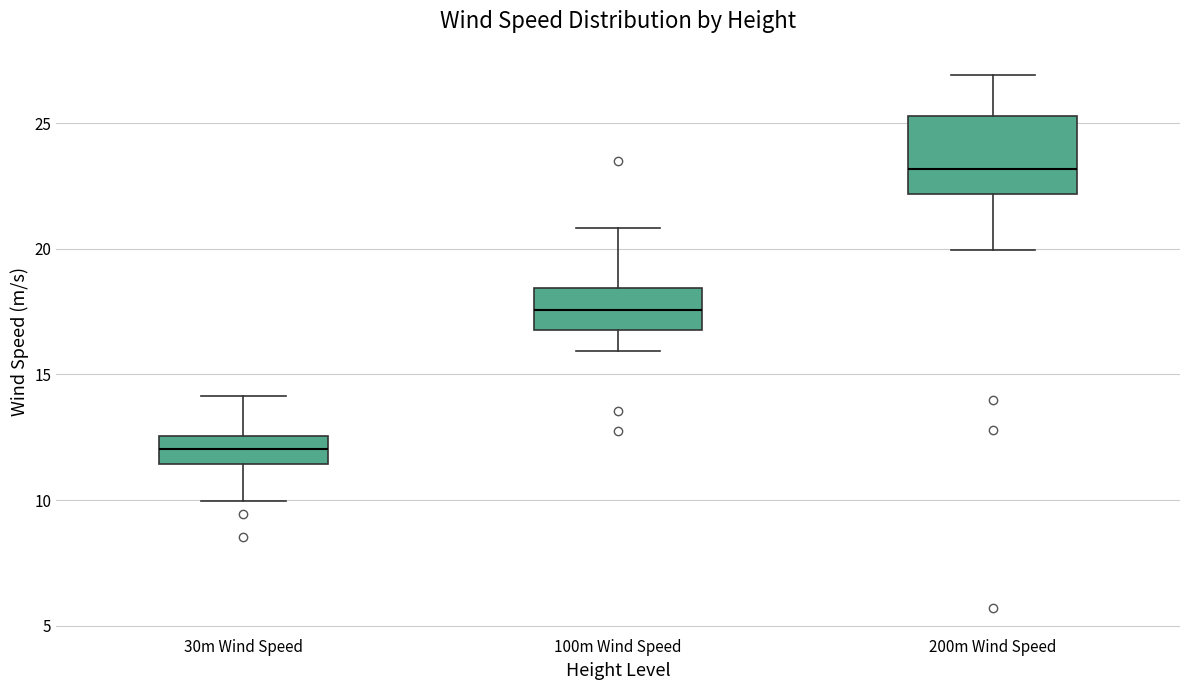

Which box is the tallest, from its lower edge to its upper edge?

200m Wind Speed